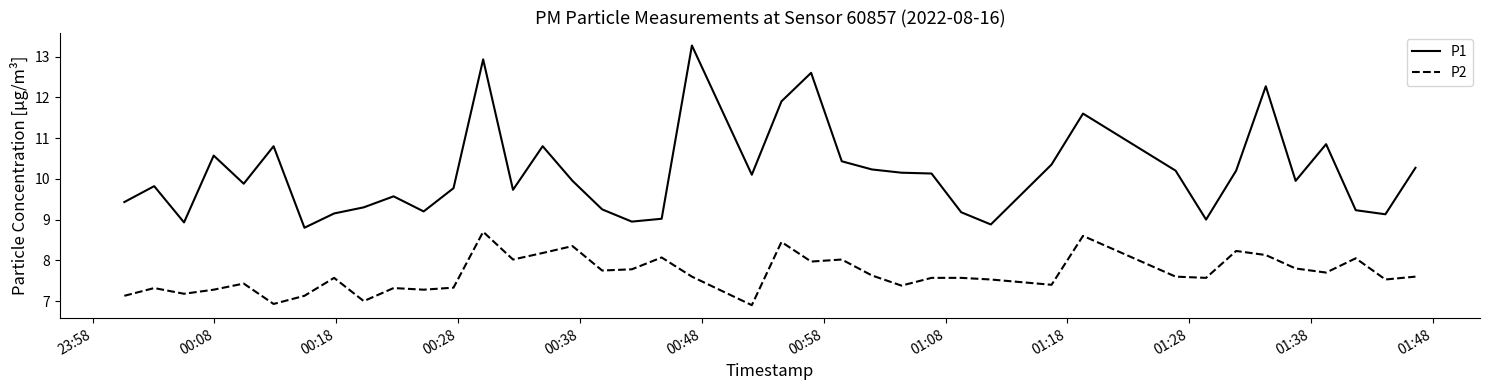

Which series has the widest spread of values?

P1